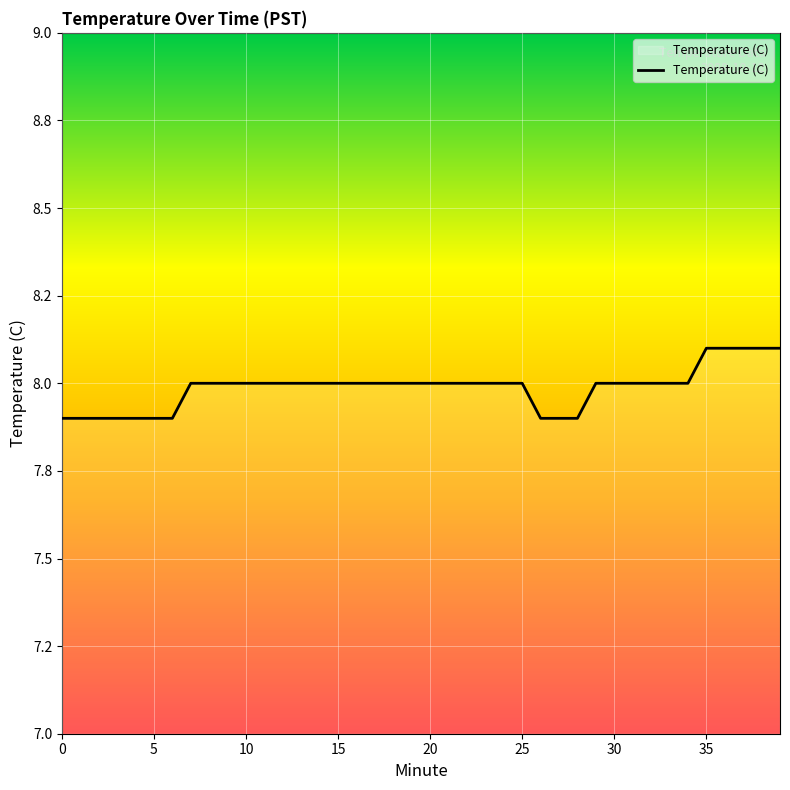

Does the chart have visible grid lines?

Yes